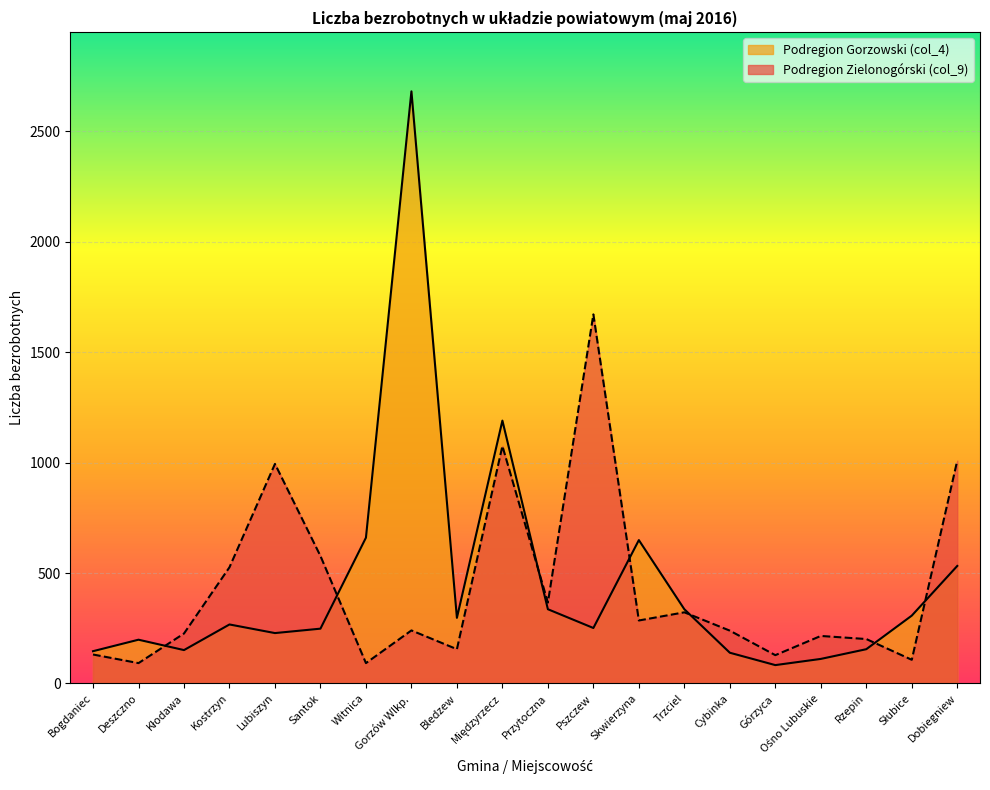

At which category does Podregion Zielonogórski (col_9) reach its first local valley?

Deszczno